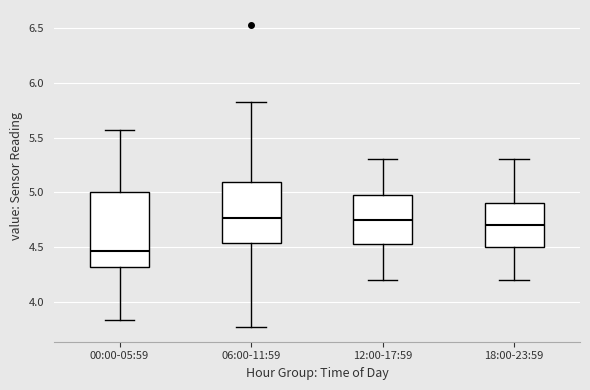

Reading left to right, read every box against the y-axis: the position of its median line, the range the box covers, and the ends of its whiskers. The values are not printed on the chart, so give them approximately, as read against the axis.

00:00-05:59: median 4.45, box 4.30 to 5.00, whiskers 3.85 to 5.55
06:00-11:59: median 4.75, box 4.55 to 5.10, whiskers 3.75 to 5.85
12:00-17:59: median 4.75, box 4.55 to 5.00, whiskers 4.20 to 5.30
18:00-23:59: median 4.70, box 4.50 to 4.90, whiskers 4.20 to 5.30